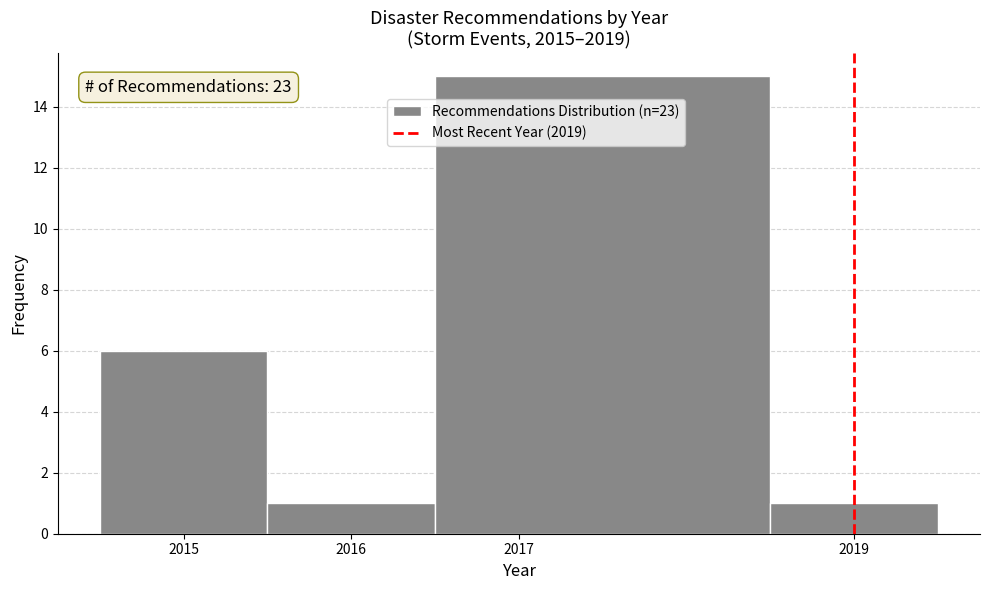

Which range on the x-axis has the tallest bar?

2016.5 to 2018.5